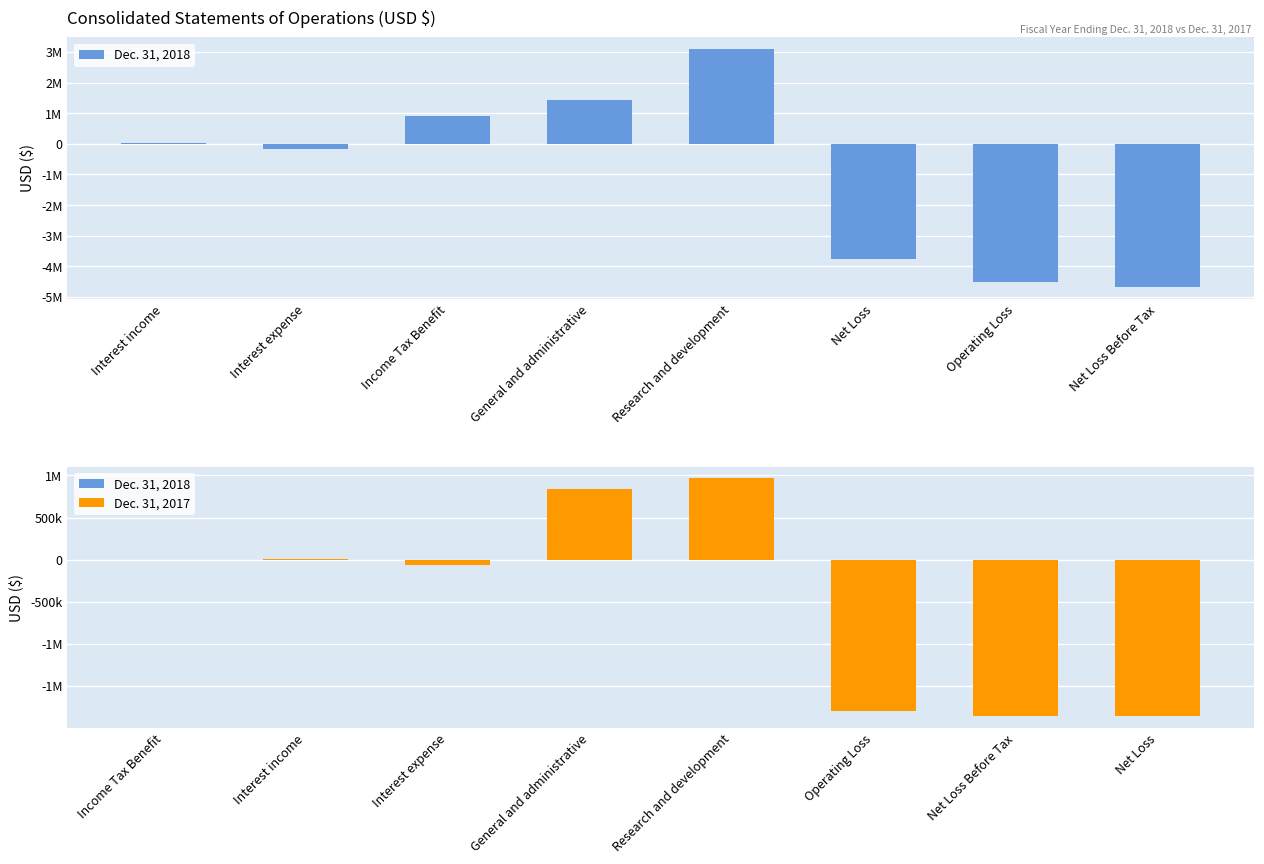

Is the value of Dec. 31, 2018 at Net Loss Before Tax greater than the value of Dec. 31, 2017 at Income Tax Benefit?

No